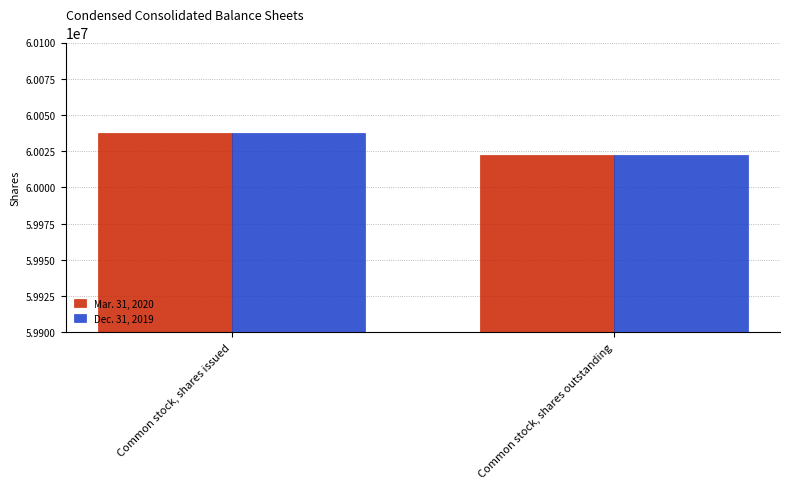

The Mar. 31, 2020 series shows 25437941 at Common stock, shares outstanding. True or false?

False